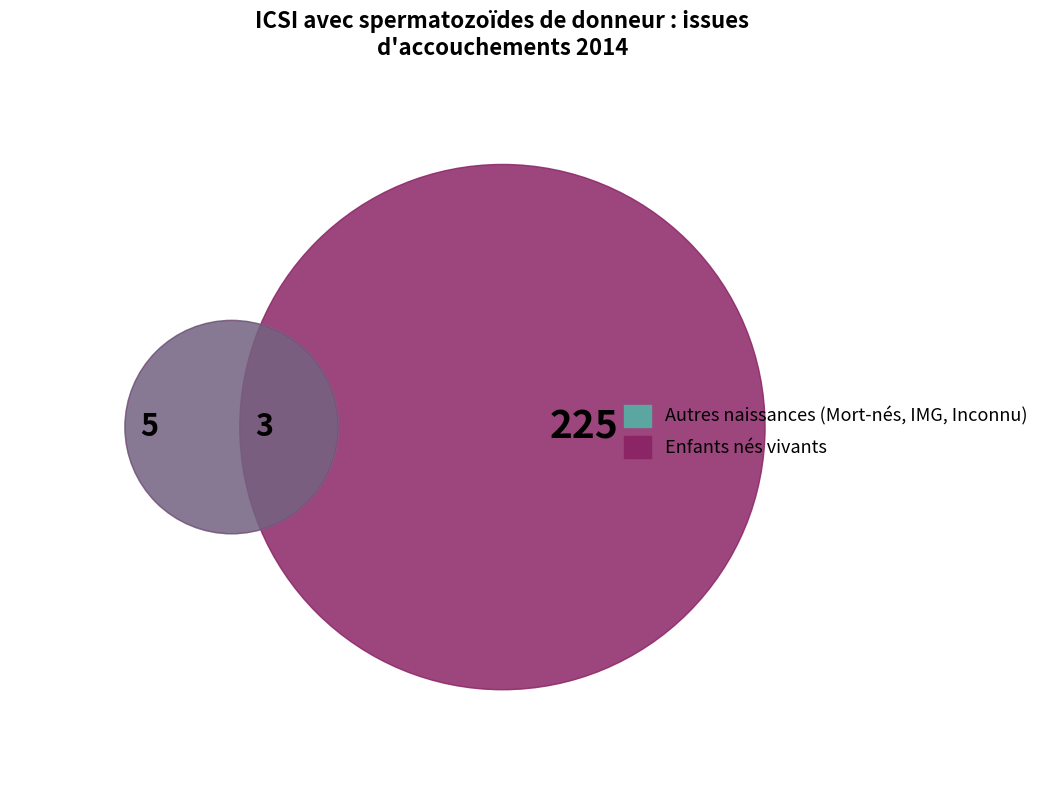

To the nearest percent, what is the combined percentage of Mort-nés (hors IMG) and Statut vital inconnu?

2%